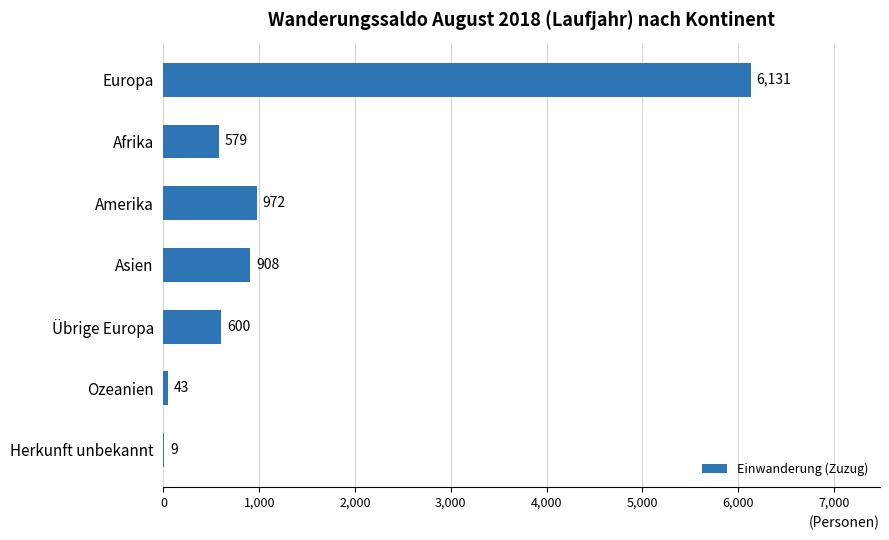

What is the change in value from Afrika to Asien?

+329